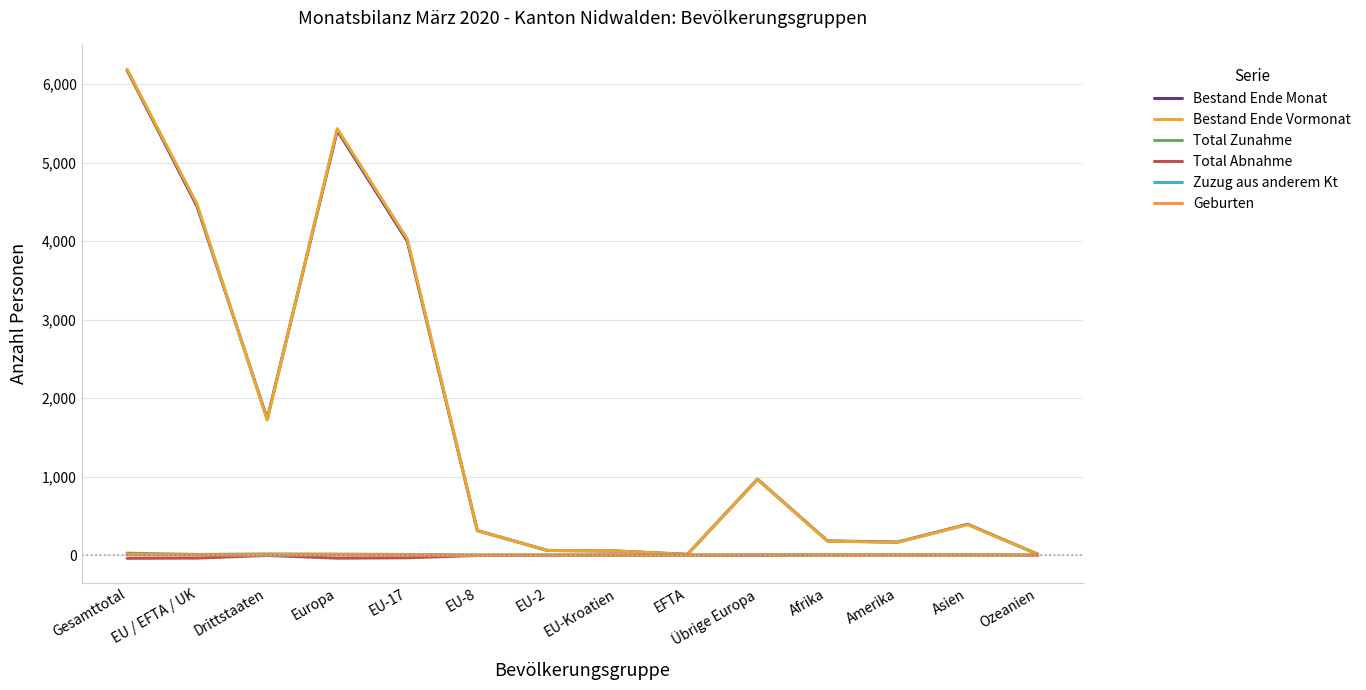

Is this an area chart (filled region under the line)?

No